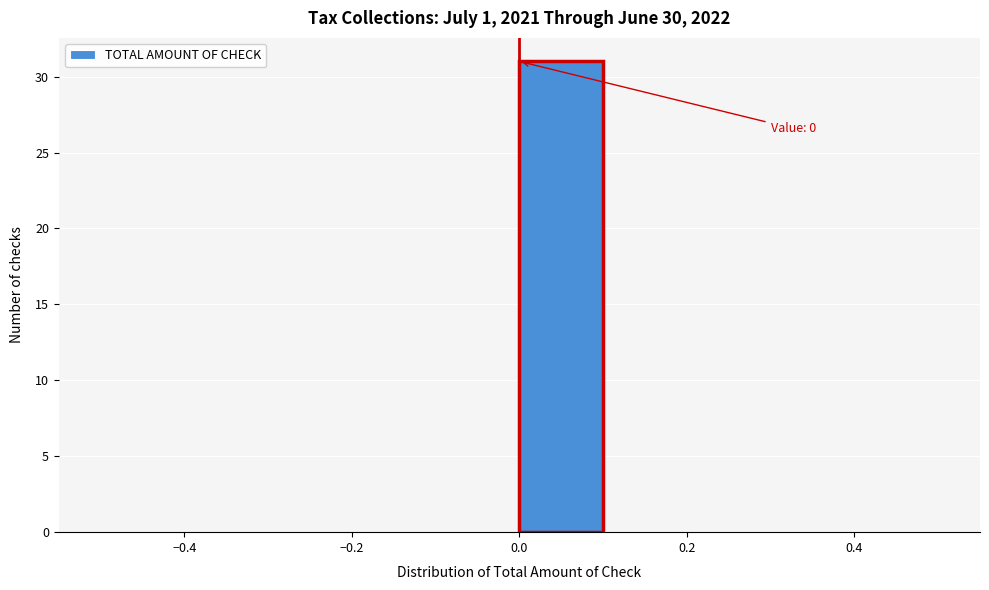

Over which range of the x-axis is the bar tallest?

0.0 to 0.1